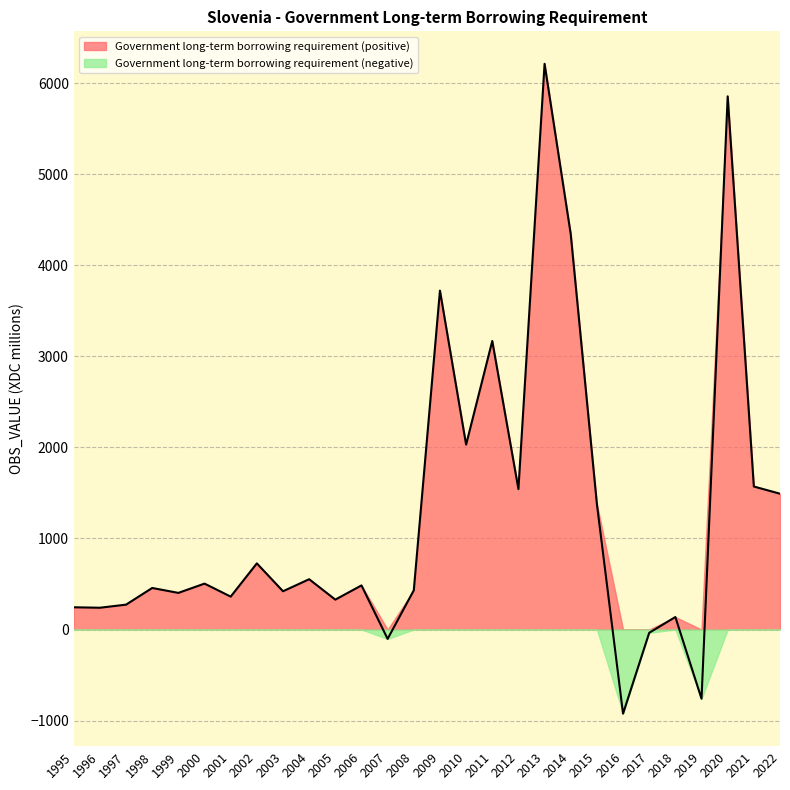

List the labels in order of value, largest first.

2013, 2020, 2014, 2009, 2011, 2010, 2021, 2012, 2022, 2015, 2002, 2004, 2000, 2006, 1998, 2008, 2003, 1999, 2001, 2005, 1997, 1995, 1996, 2018, 2017, 2007, 2019, 2016